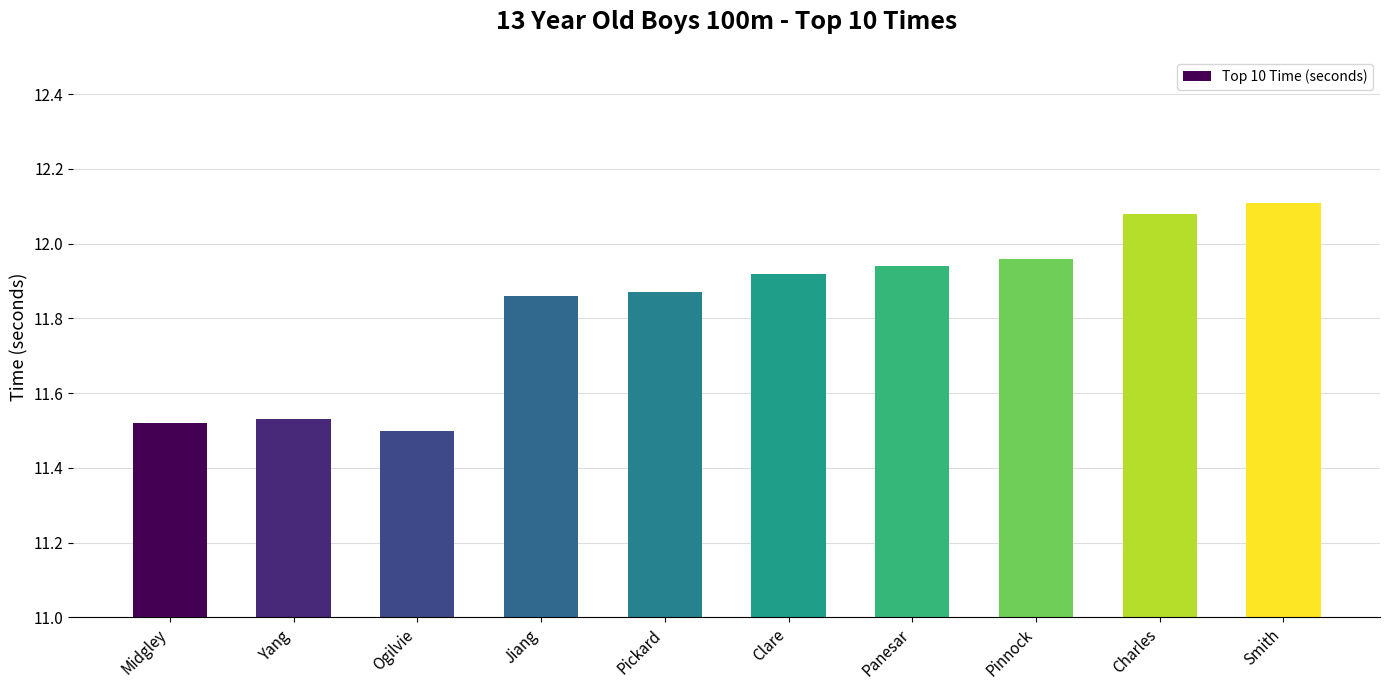

What is the sum of all values?

118.3